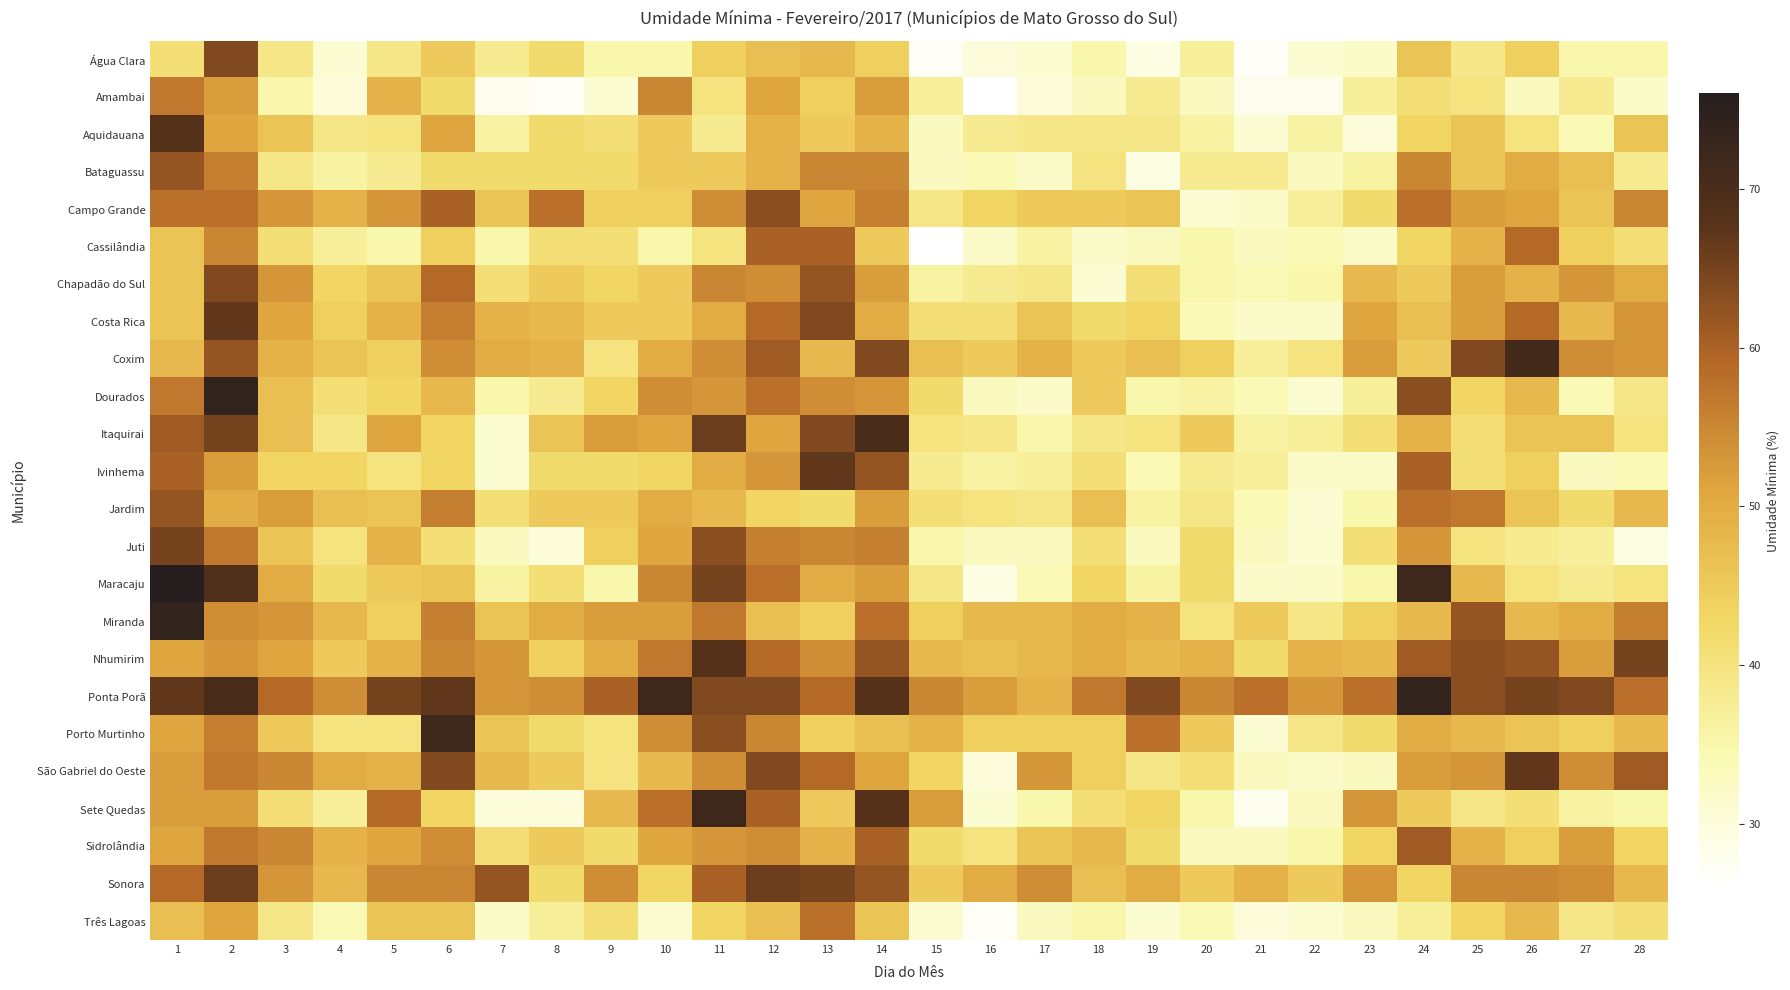

Which series has the largest total across all categories?

Ponta Porã